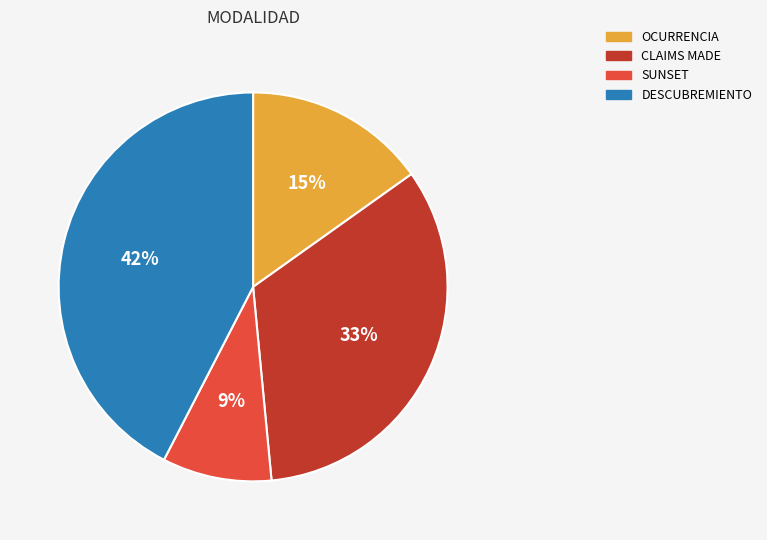

Which category has the smallest portion of the pie?

SUNSET